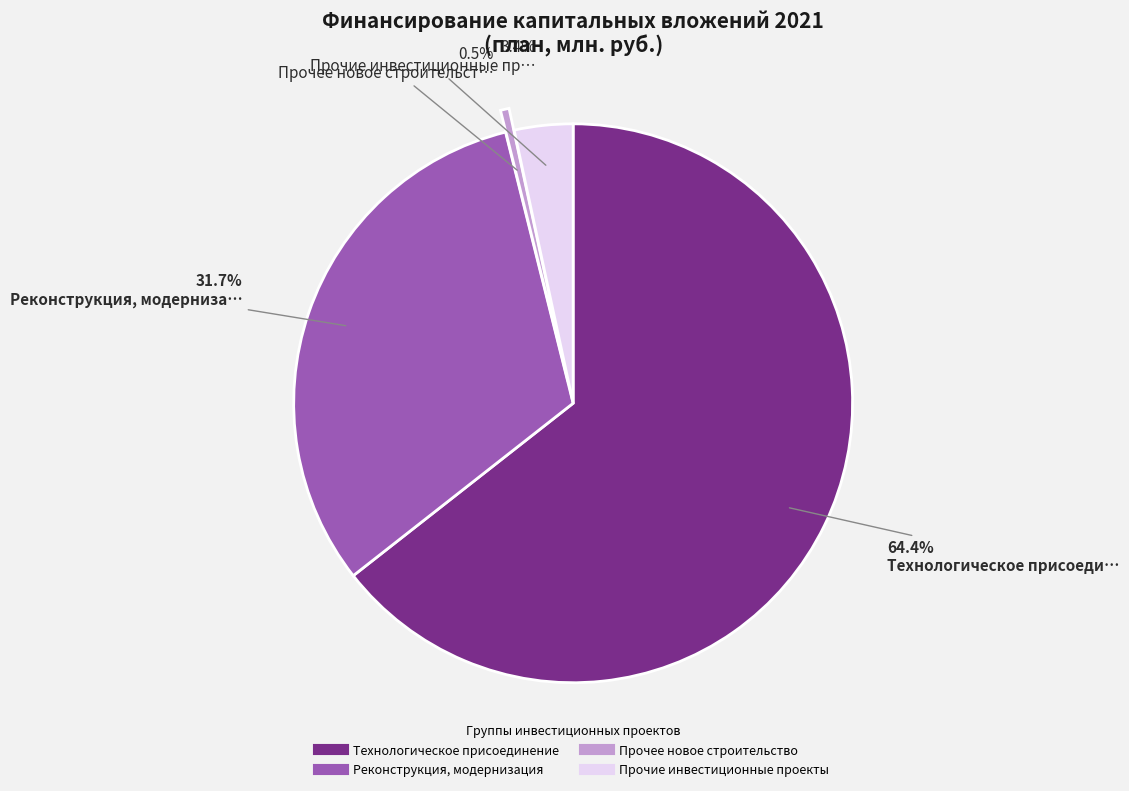

Rank the categories by value from lowest to highest.

Прочее новое строительство, Прочие инвестиционные проекты, Реконструкция, модернизация, Технологическое присоединение